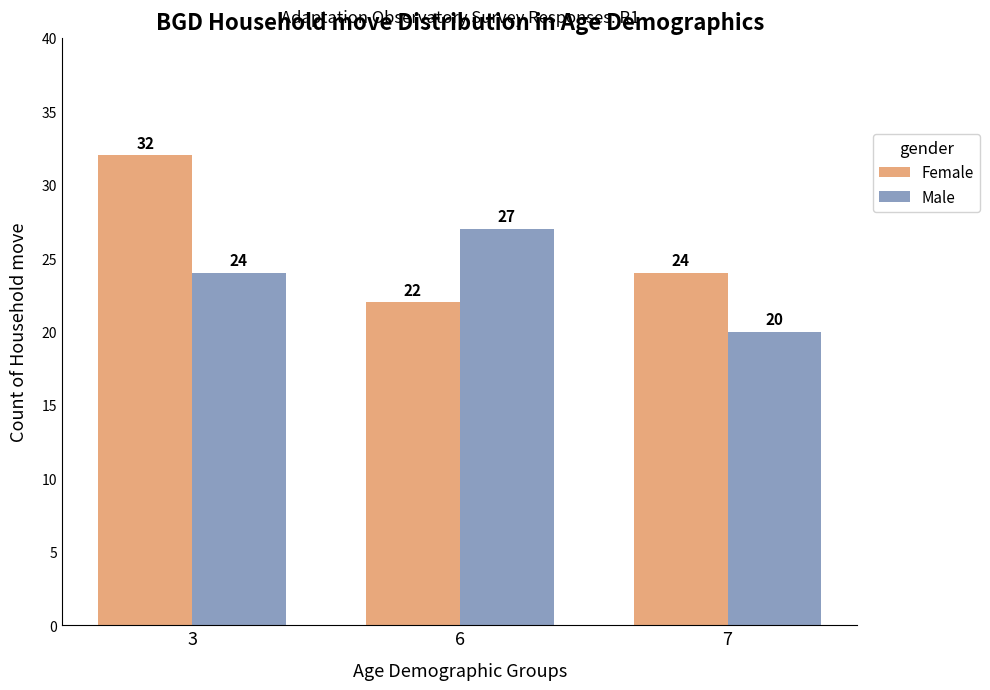

Reading left to right, transcribe all the data shown in this chart.

Female: 3=32	6=22	7=24
Male: 3=24	6=27	7=20